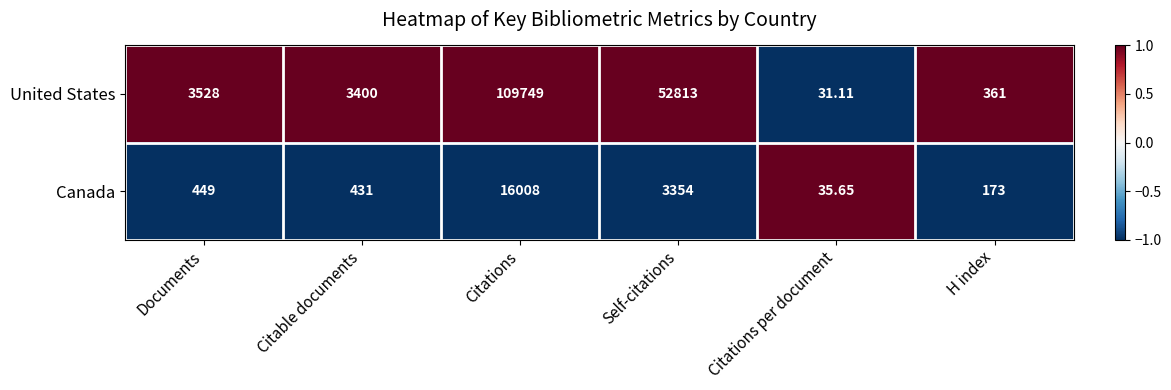

Which series has the widest spread of values?

United States